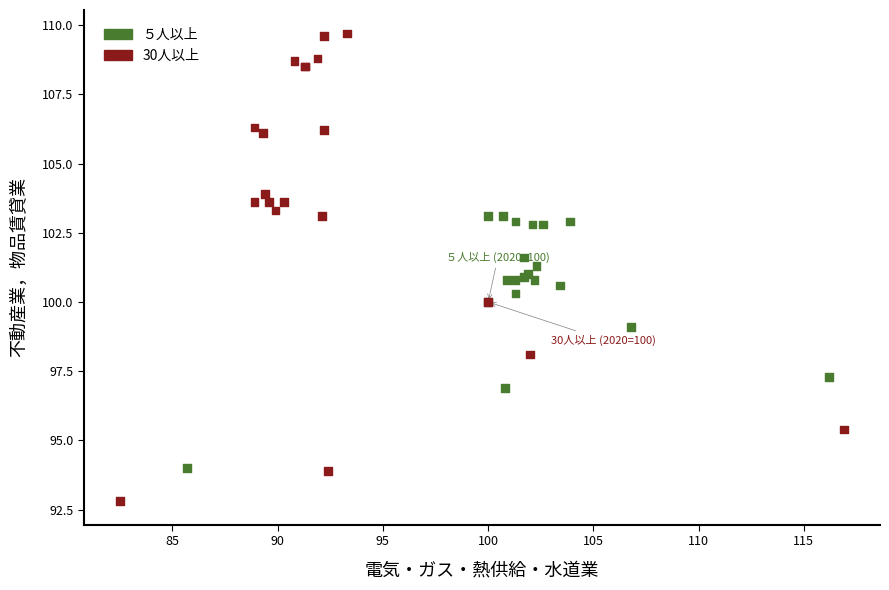

Which series has the largest Y range (max minus min)?

30人以上